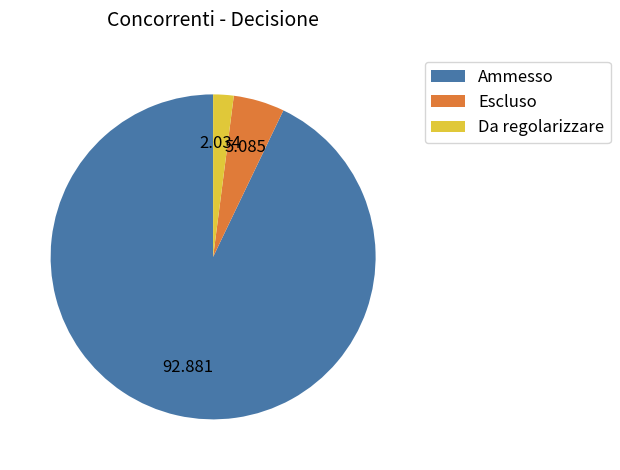

How many slices are in this pie chart?

3